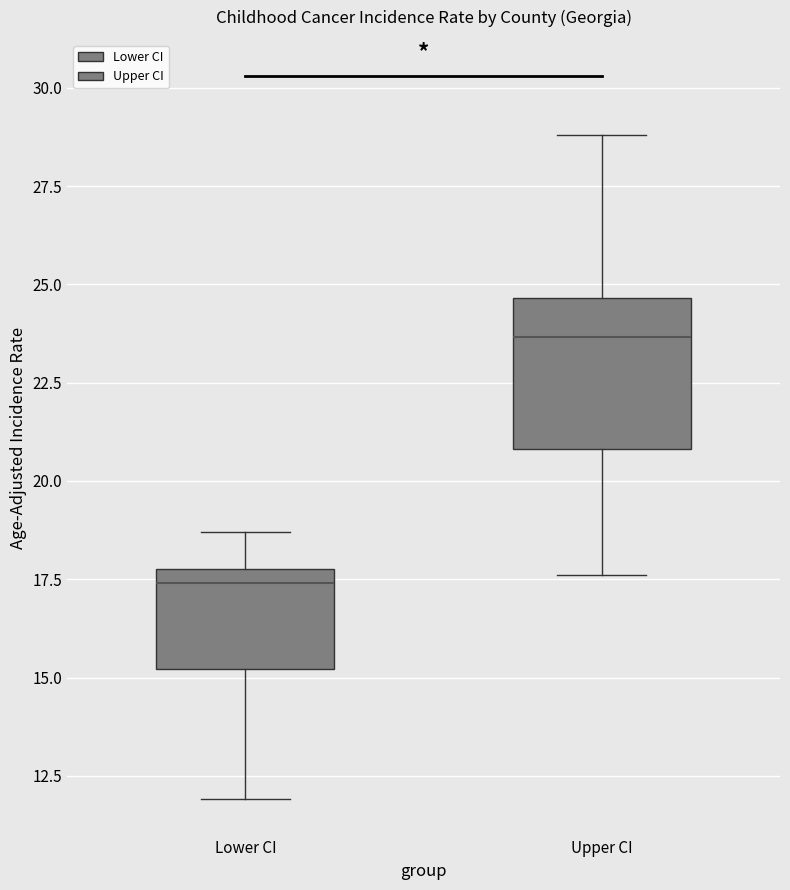

Reading left to right, read every box against the y-axis: the position of its median line, the range the box covers, and the ends of its whiskers. The values are not printed on the chart, so give them approximately, as read against the axis.

Lower CI: median 17.5, box 15.0 to 18.0, whiskers 12.0 to 18.5
Upper CI: median 23.5, box 21.0 to 24.5, whiskers 17.5 to 29.0